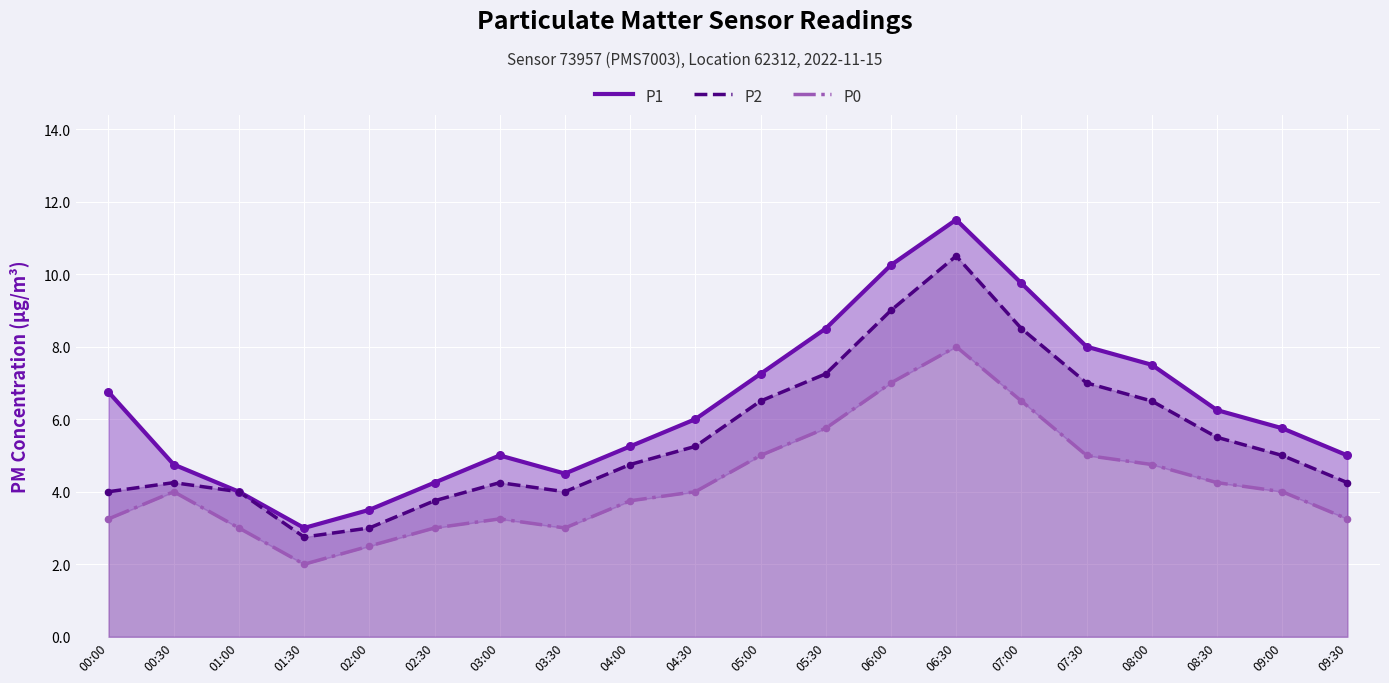

At which category is the sum across all series the highest?

06:30